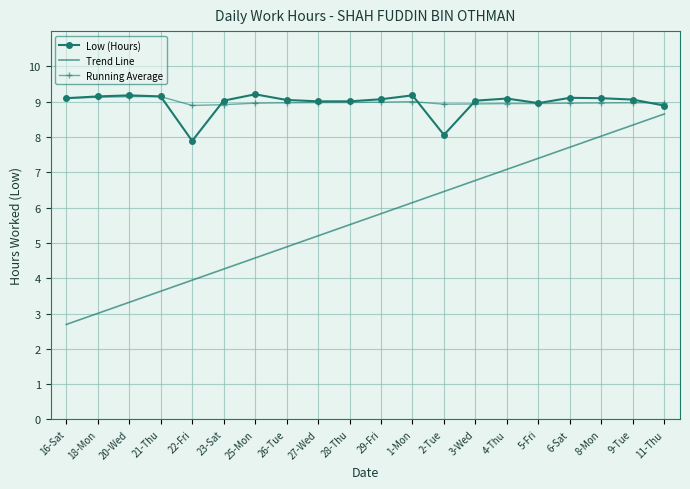

What is the greatest value displayed?

9.2